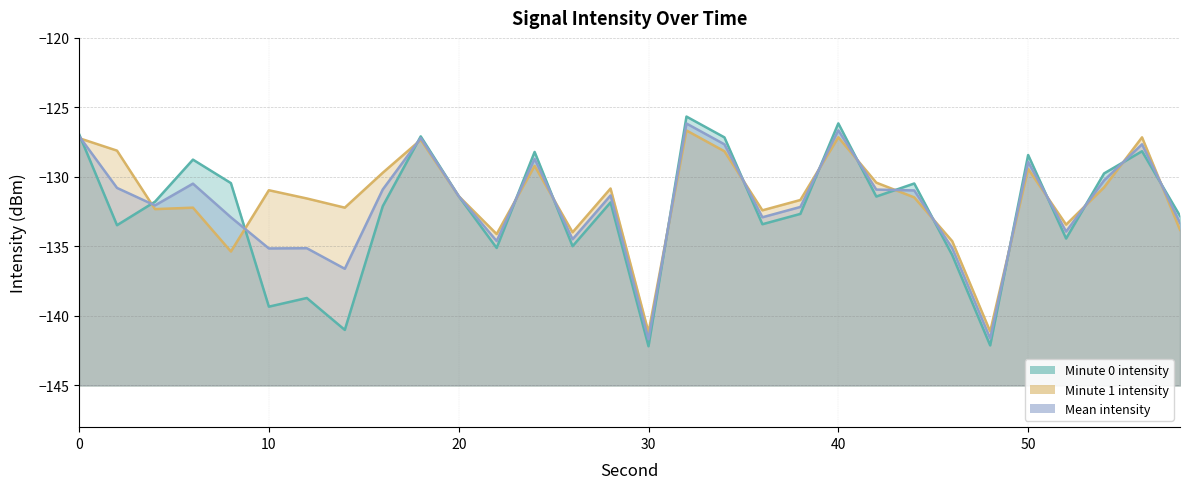

What is the total value across all series at 34?

-383.0